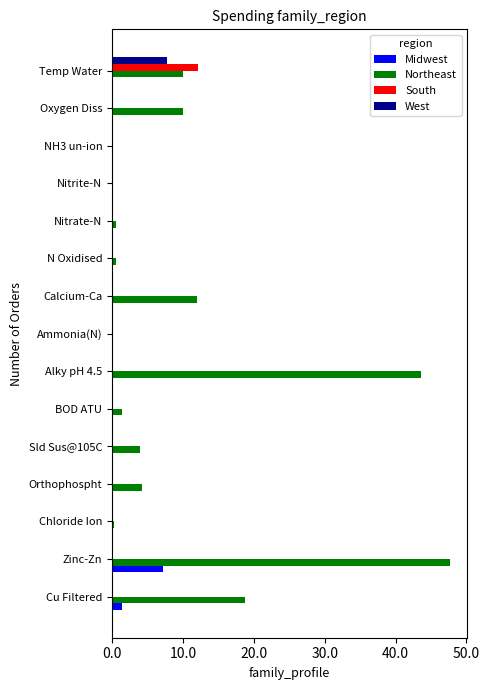

At which category is the sum across all series the highest?

Zinc-Zn